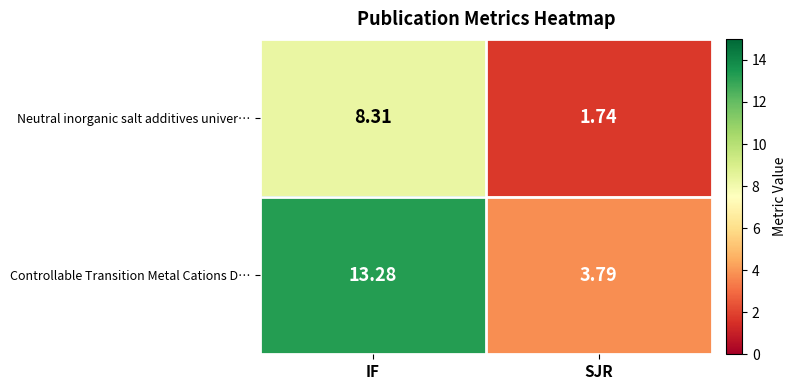

Which series has the largest total across all categories?

Controllable Transition Metal Cations D…